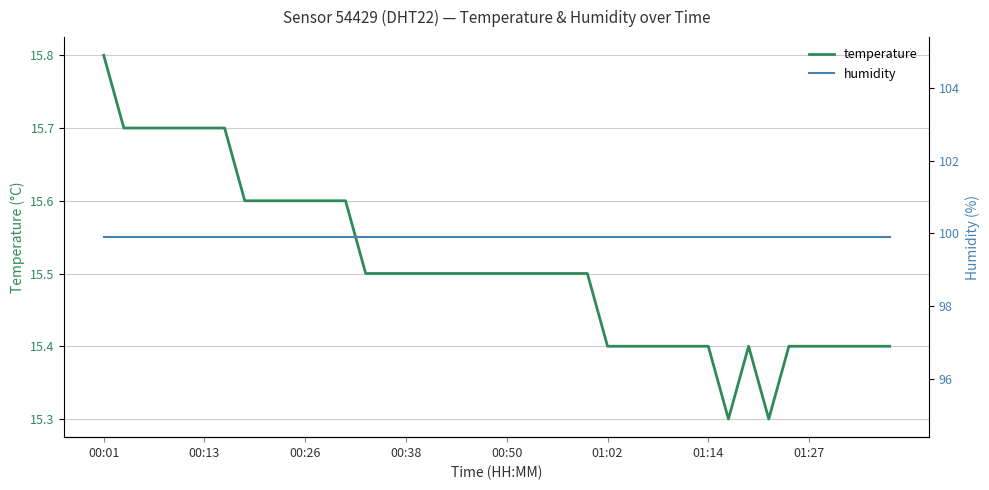

How many categories are shown in the chart?

40